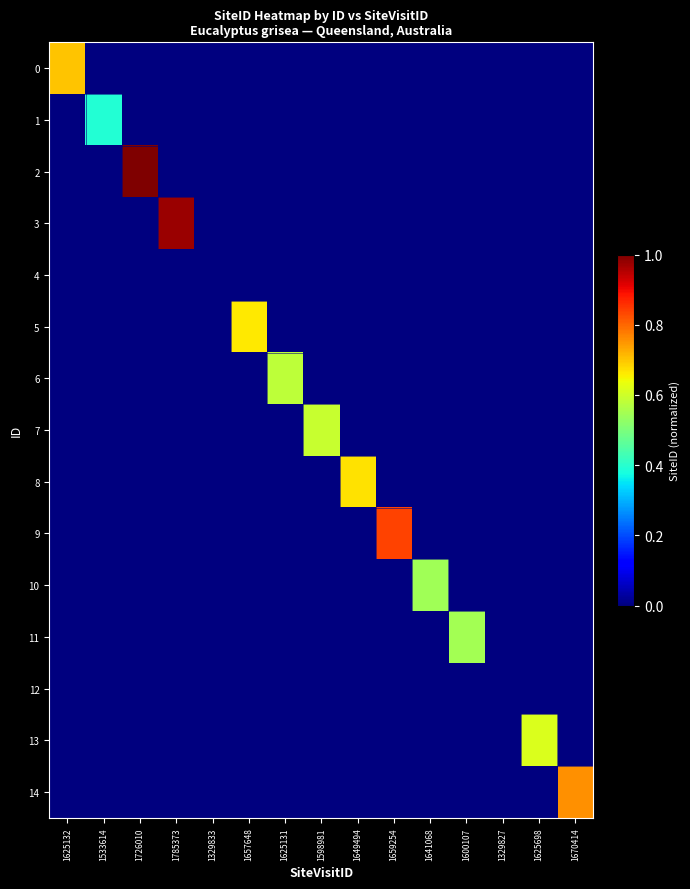

Reading left to right, extract all data points from this chart.

0: 1625132=0.7	1533614=0.0	1726010=0.0	1785373=0.0	1329833=0.0	1657648=0.0	1625131=0.0	1598981=0.0	1649494=0.0	1659254=0.0	1641068=0.0	1600107=0.0	1329827=0.0	1625698=0.0	1670414=0.0
1: 1625132=0.0	1533614=0.4	1726010=0.0	1785373=0.0	1329833=0.0	1657648=0.0	1625131=0.0	1598981=0.0	1649494=0.0	1659254=0.0	1641068=0.0	1600107=0.0	1329827=0.0	1625698=0.0	1670414=0.0
2: 1625132=0.0	1533614=0.0	1726010=1.0	1785373=0.0	1329833=0.0	1657648=0.0	1625131=0.0	1598981=0.0	1649494=0.0	1659254=0.0	1641068=0.0	1600107=0.0	1329827=0.0	1625698=0.0	1670414=0.0
3: 1625132=0.0	1533614=0.0	1726010=0.0	1785373=1.0	1329833=0.0	1657648=0.0	1625131=0.0	1598981=0.0	1649494=0.0	1659254=0.0	1641068=0.0	1600107=0.0	1329827=0.0	1625698=0.0	1670414=0.0
4: 1625132=0.0	1533614=0.0	1726010=0.0	1785373=0.0	1329833=0.0	1657648=0.0	1625131=0.0	1598981=0.0	1649494=0.0	1659254=0.0	1641068=0.0	1600107=0.0	1329827=0.0	1625698=0.0	1670414=0.0
5: 1625132=0.0	1533614=0.0	1726010=0.0	1785373=0.0	1329833=0.0	1657648=0.7	1625131=0.0	1598981=0.0	1649494=0.0	1659254=0.0	1641068=0.0	1600107=0.0	1329827=0.0	1625698=0.0	1670414=0.0
6: 1625132=0.0	1533614=0.0	1726010=0.0	1785373=0.0	1329833=0.0	1657648=0.0	1625131=0.6	1598981=0.0	1649494=0.0	1659254=0.0	1641068=0.0	1600107=0.0	1329827=0.0	1625698=0.0	1670414=0.0
7: 1625132=0.0	1533614=0.0	1726010=0.0	1785373=0.0	1329833=0.0	1657648=0.0	1625131=0.0	1598981=0.6	1649494=0.0	1659254=0.0	1641068=0.0	1600107=0.0	1329827=0.0	1625698=0.0	1670414=0.0
8: 1625132=0.0	1533614=0.0	1726010=0.0	1785373=0.0	1329833=0.0	1657648=0.0	1625131=0.0	1598981=0.0	1649494=0.7	1659254=0.0	1641068=0.0	1600107=0.0	1329827=0.0	1625698=0.0	1670414=0.0
9: 1625132=0.0	1533614=0.0	1726010=0.0	1785373=0.0	1329833=0.0	1657648=0.0	1625131=0.0	1598981=0.0	1649494=0.0	1659254=0.8	1641068=0.0	1600107=0.0	1329827=0.0	1625698=0.0	1670414=0.0
10: 1625132=0.0	1533614=0.0	1726010=0.0	1785373=0.0	1329833=0.0	1657648=0.0	1625131=0.0	1598981=0.0	1649494=0.0	1659254=0.0	1641068=0.5	1600107=0.0	1329827=0.0	1625698=0.0	1670414=0.0
11: 1625132=0.0	1533614=0.0	1726010=0.0	1785373=0.0	1329833=0.0	1657648=0.0	1625131=0.0	1598981=0.0	1649494=0.0	1659254=0.0	1641068=0.0	1600107=0.6	1329827=0.0	1625698=0.0	1670414=0.0
12: 1625132=0.0	1533614=0.0	1726010=0.0	1785373=0.0	1329833=0.0	1657648=0.0	1625131=0.0	1598981=0.0	1649494=0.0	1659254=0.0	1641068=0.0	1600107=0.0	1329827=0.0	1625698=0.0	1670414=0.0
13: 1625132=0.0	1533614=0.0	1726010=0.0	1785373=0.0	1329833=0.0	1657648=0.0	1625131=0.0	1598981=0.0	1649494=0.0	1659254=0.0	1641068=0.0	1600107=0.0	1329827=0.0	1625698=0.6	1670414=0.0
14: 1625132=0.0	1533614=0.0	1726010=0.0	1785373=0.0	1329833=0.0	1657648=0.0	1625131=0.0	1598981=0.0	1649494=0.0	1659254=0.0	1641068=0.0	1600107=0.0	1329827=0.0	1625698=0.0	1670414=0.8